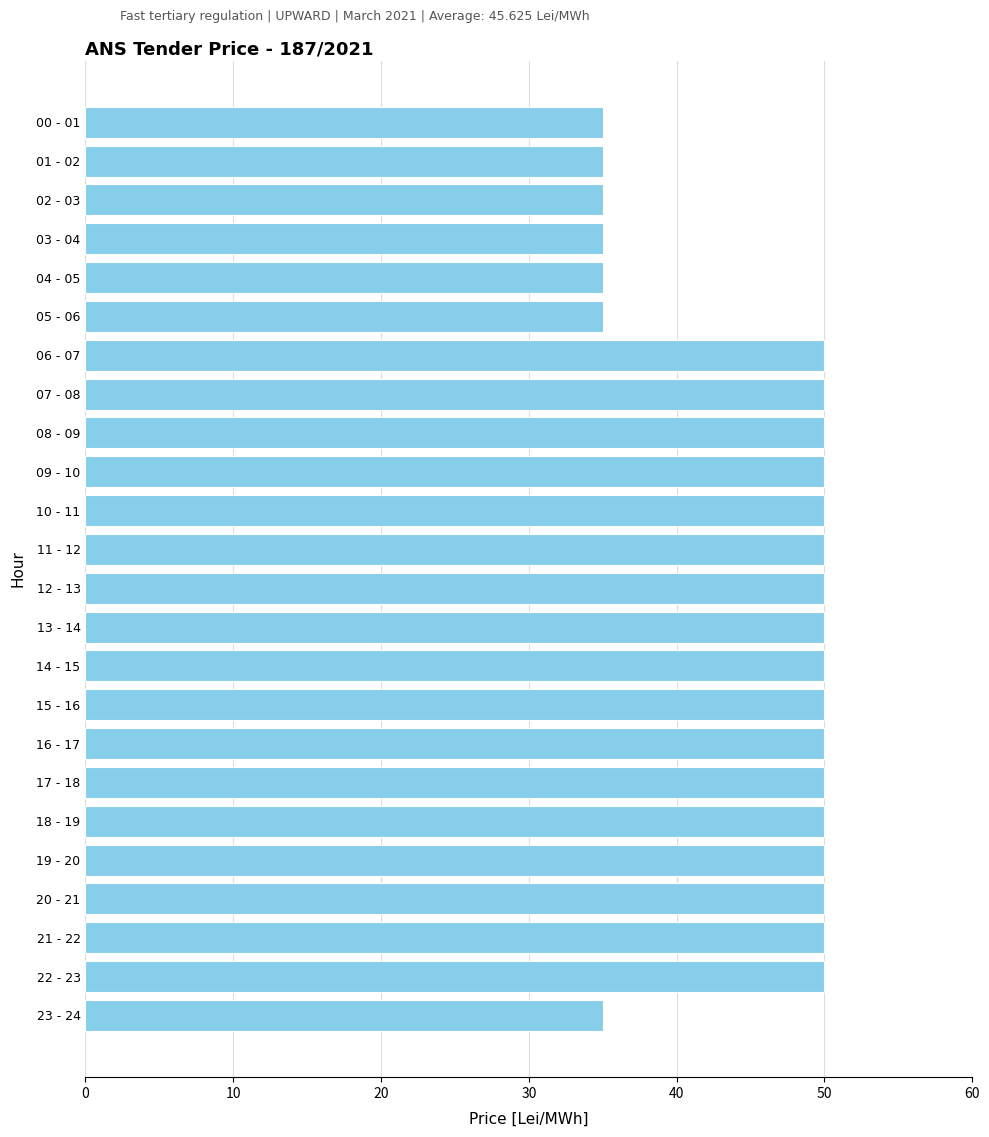

What is the minimum value shown in the chart?

35